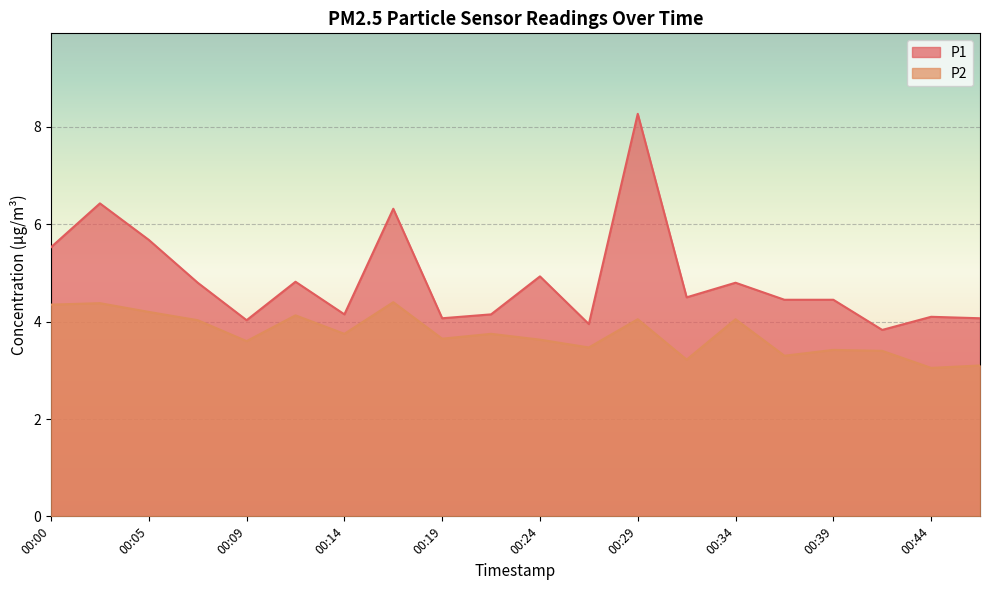

What value does the P1 series have at 00:39?

4.5